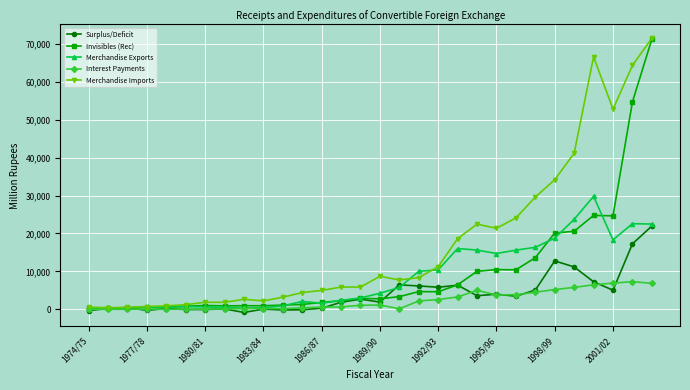

Which series has the largest range (max minus min)?

Merchandise Imports